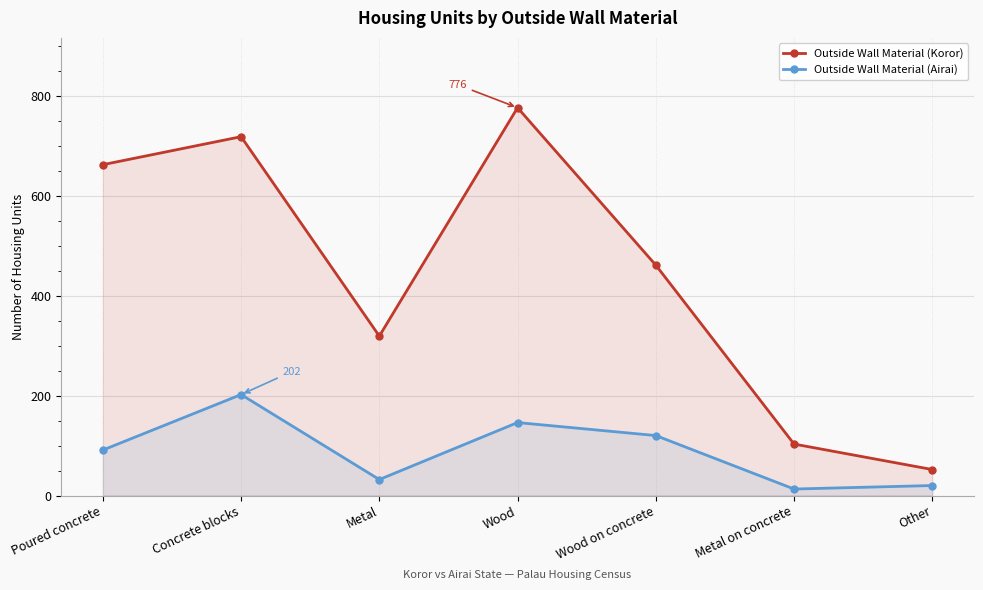

The Outside Wall Material (Airai) series shows 91 at Poured concrete. True or false?

True